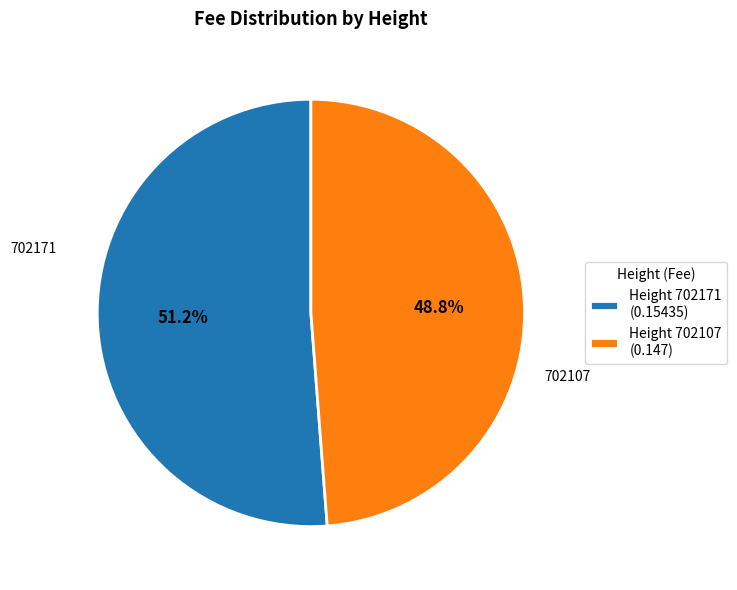

To the nearest percent, what is the difference between the largest and smallest slice percentages?

2%